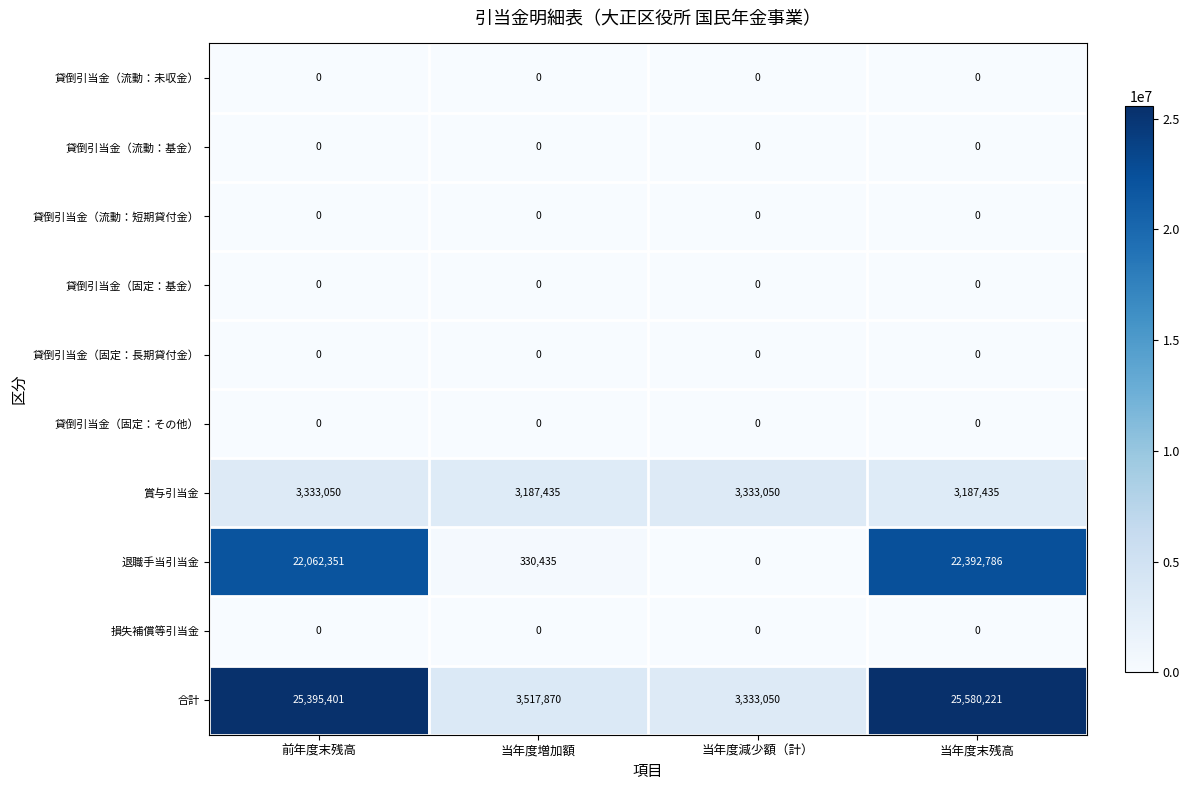

What is the total value across all series at 当年度末残高?

51160442